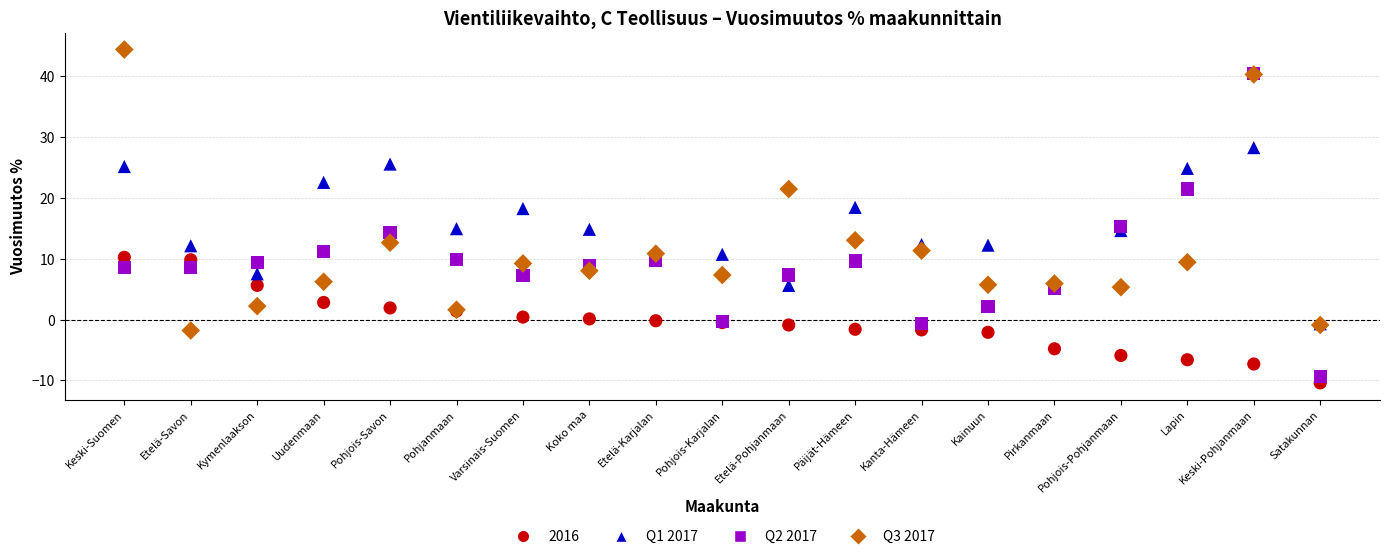

What are all the series names shown in the legend?

2016, Q1 2017, Q2 2017, Q3 2017